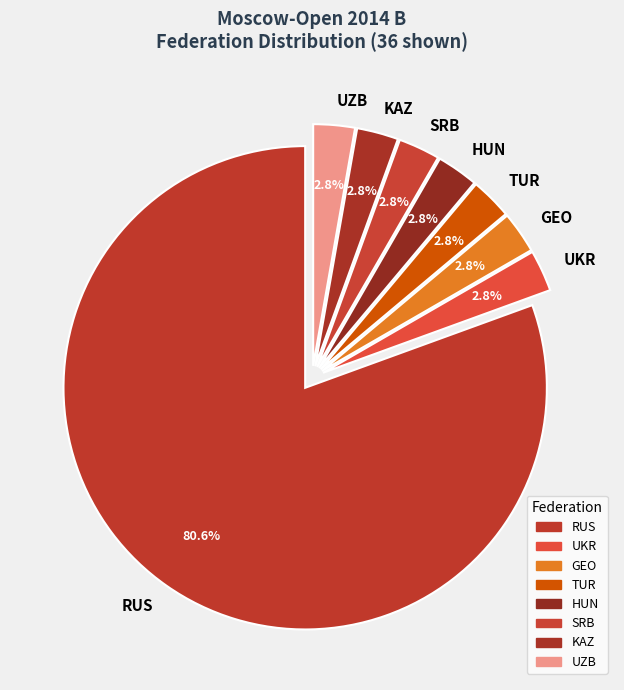

To the nearest percent, what is the average slice percentage?

12%